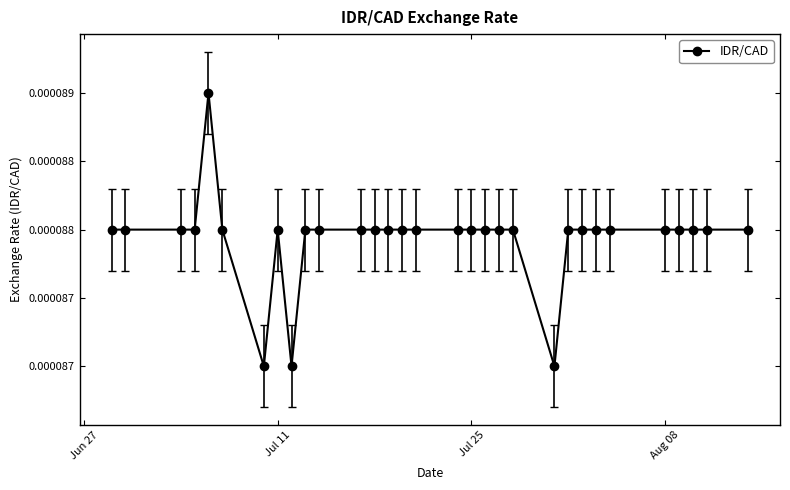

Does the chart have visible grid lines?

No